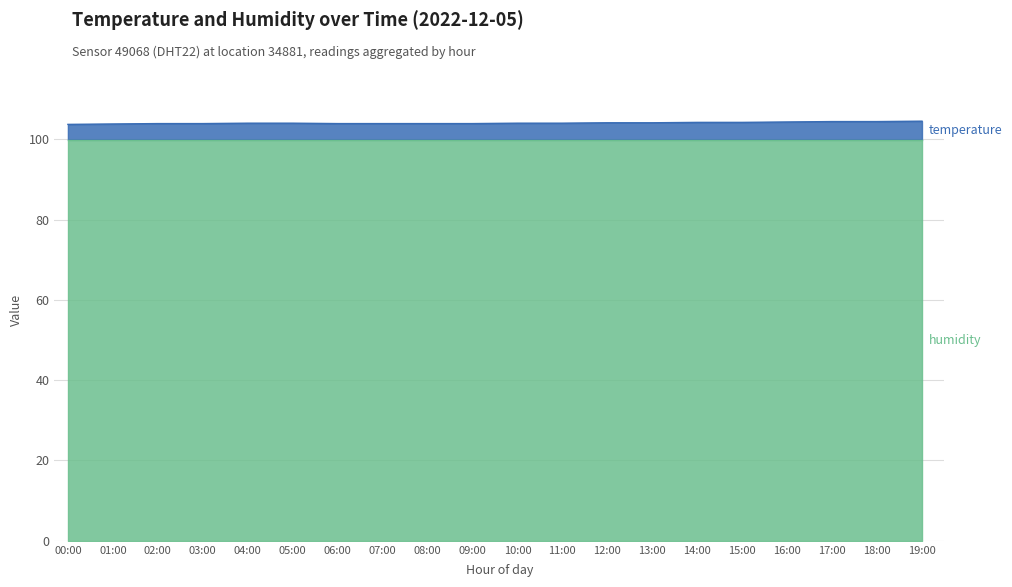

What is the change in value from 10:00 to 18:00?

+0.4